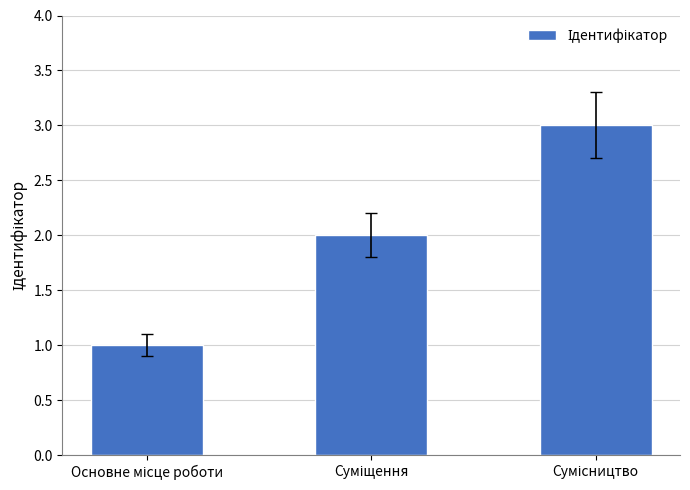

What is the maximum value shown in the chart?

3